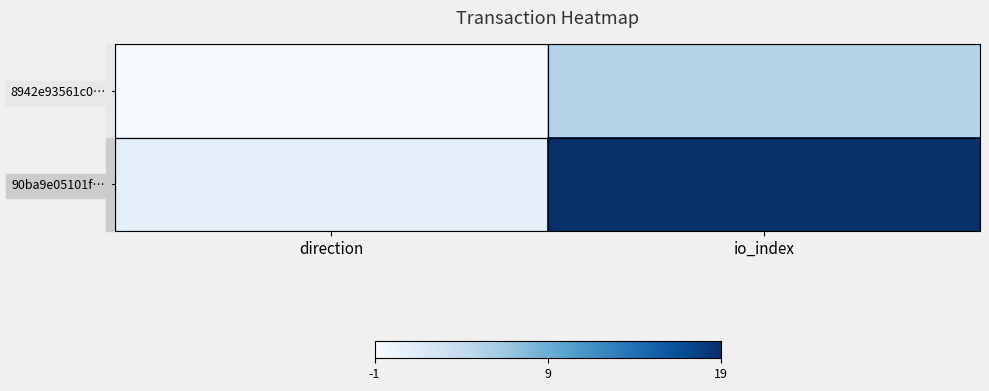

Which has a higher value, direction or io_index?

io_index